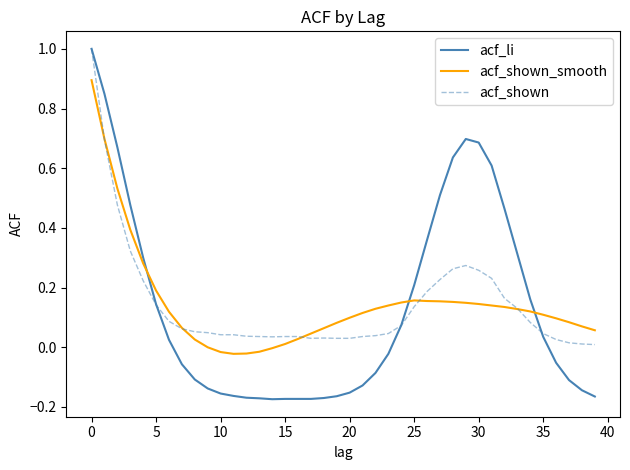

What is the greatest value displayed?

1.0